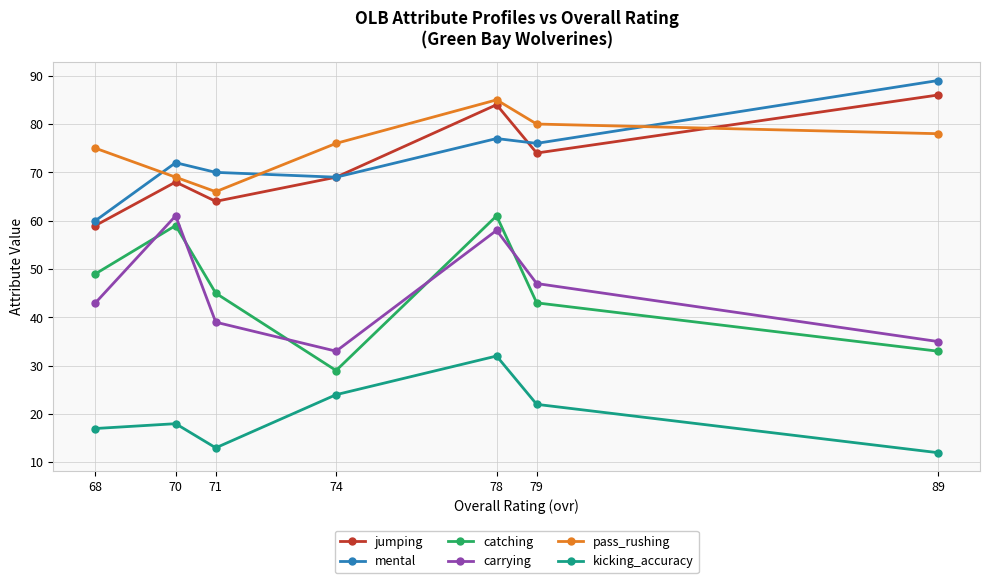

Read the pass_rushing value at 89.

78